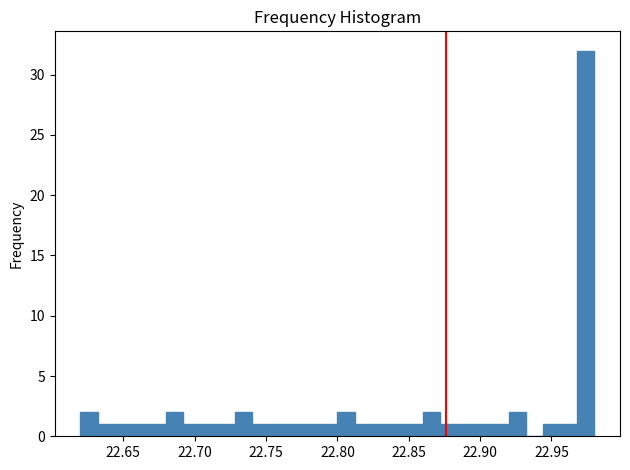

Around what value on the x-axis is the tallest bar? Give the approximate position of its centre, as read against the axis.

22.975